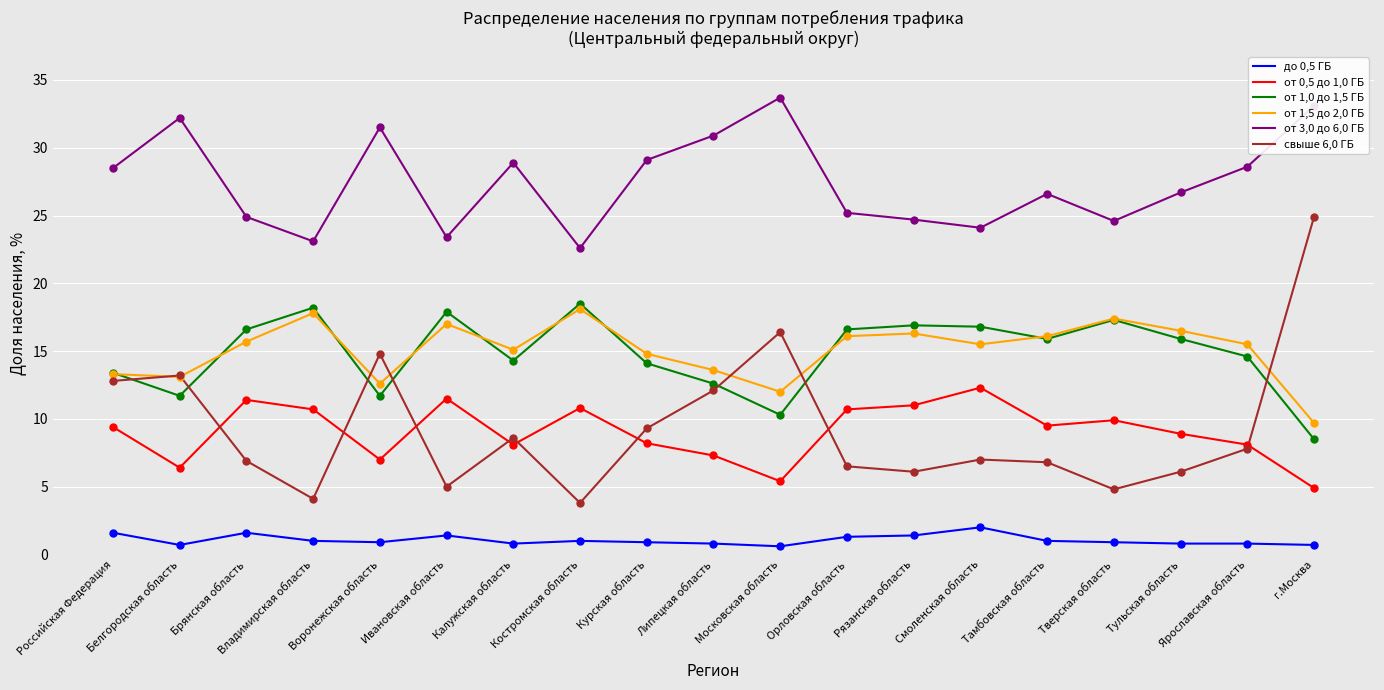

What is the total value across all series at Костромская область?

74.8